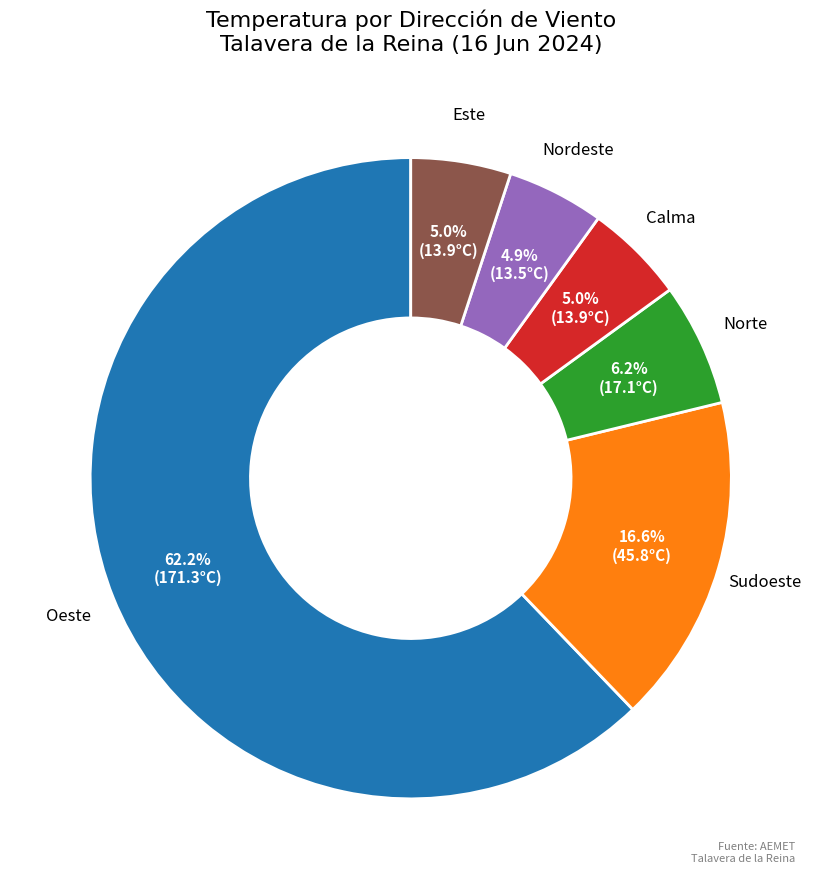

Which slice is the largest?

Oeste